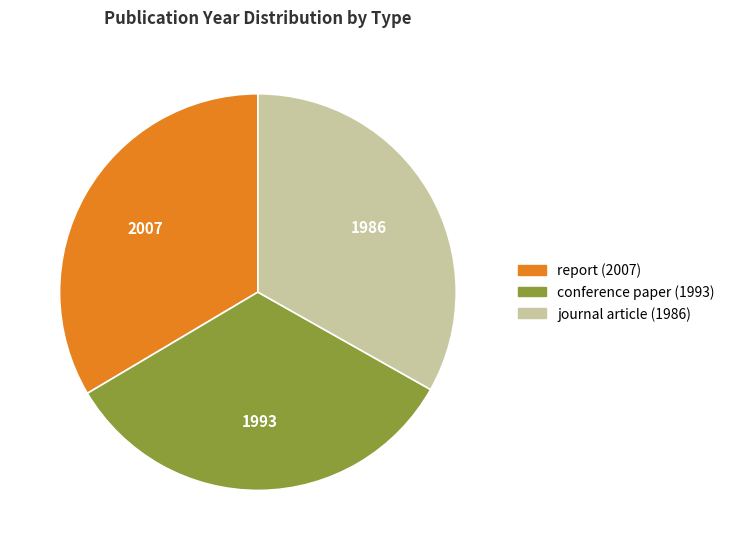

True or false: journal article (1986) accounts for 26% of the total.

False